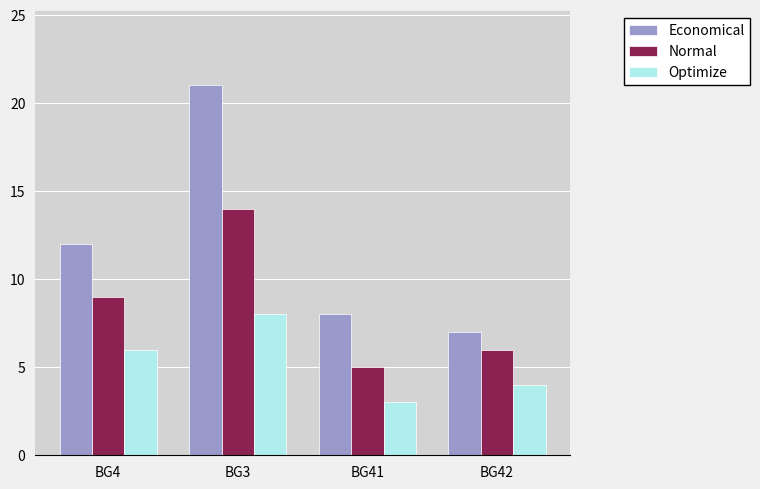

What is the label of the 4th bar from the left?

BG42